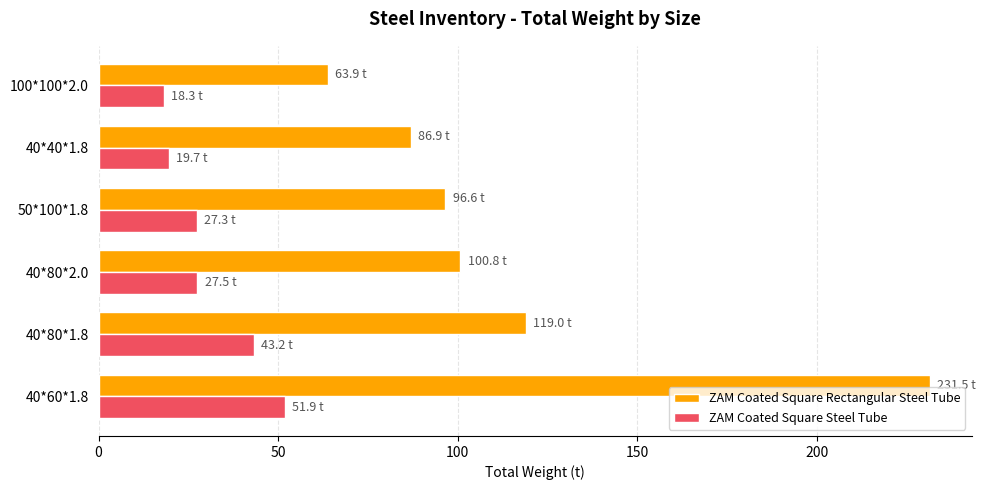

How many series are shown in this chart?

2